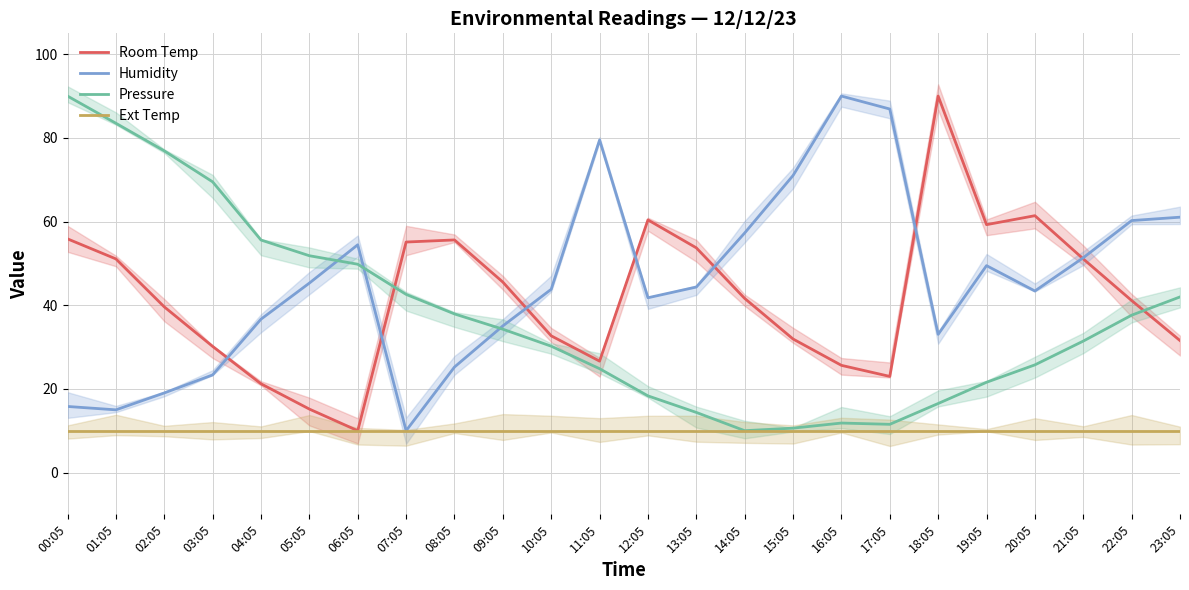

What is the value of the Room Temp point at the 20th from the left?

59.3